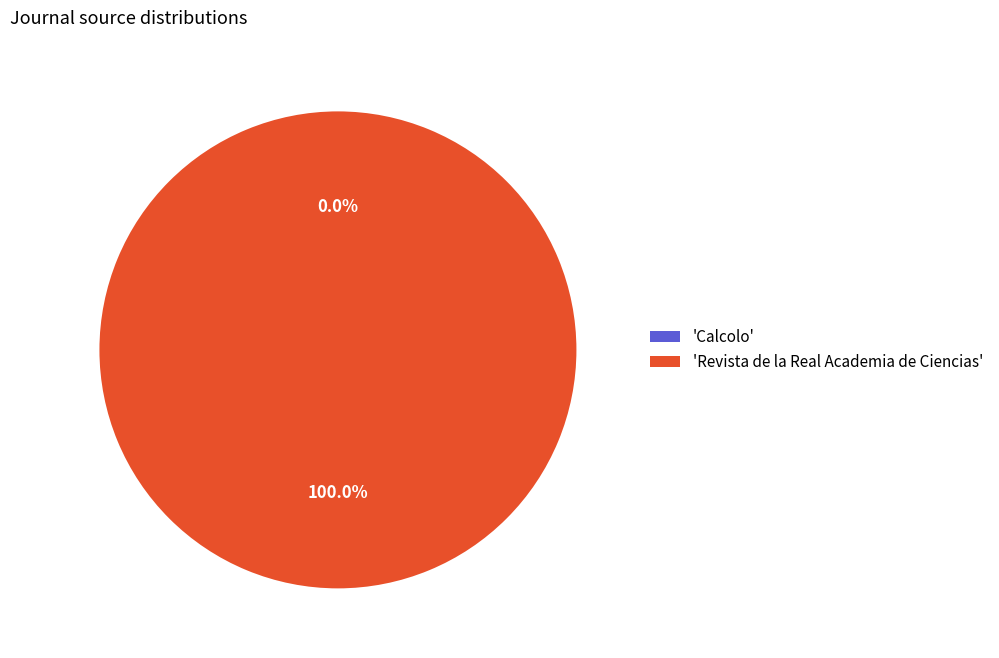

Which category has the biggest portion of the pie?

'Revista de la Real Academia de Ciencias'